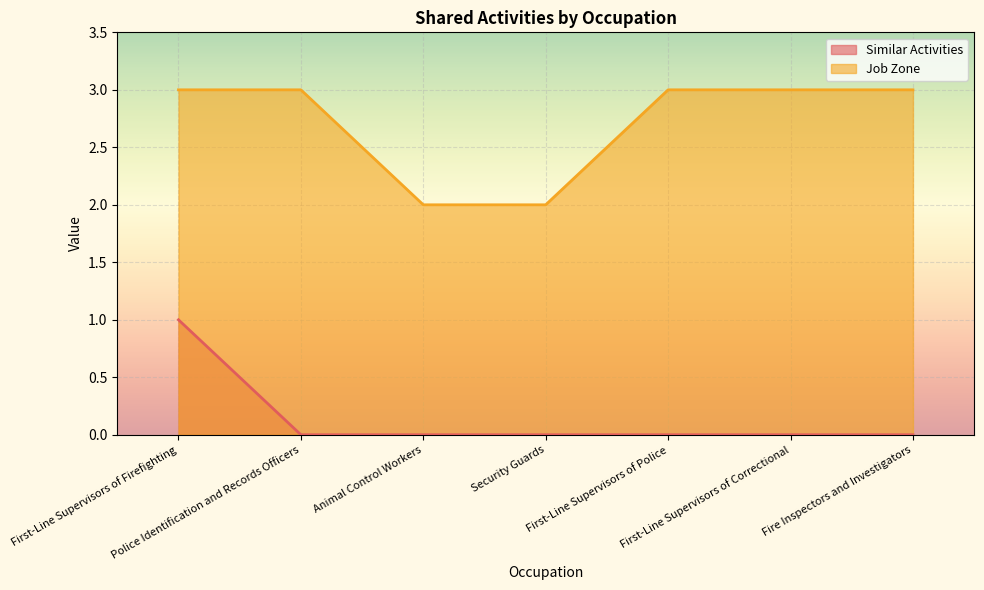

Does the chart display data point markers on the line(s)?

No